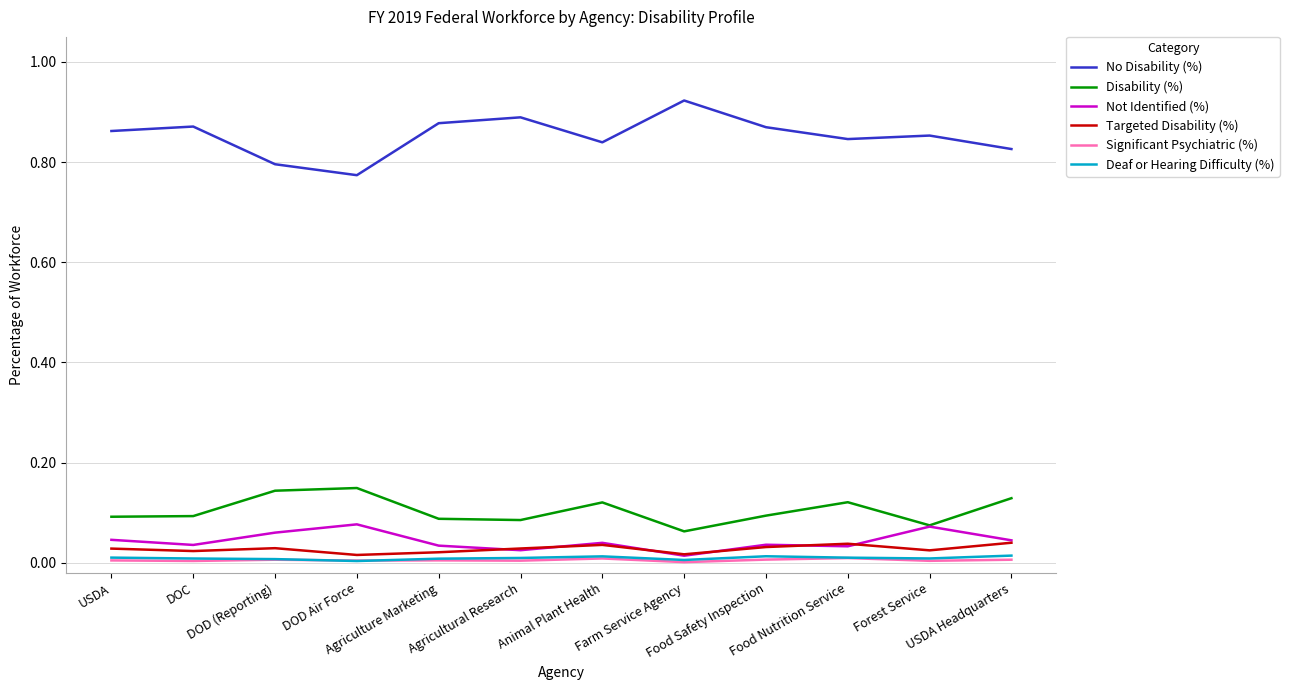

How many categories are shown in the chart?

12